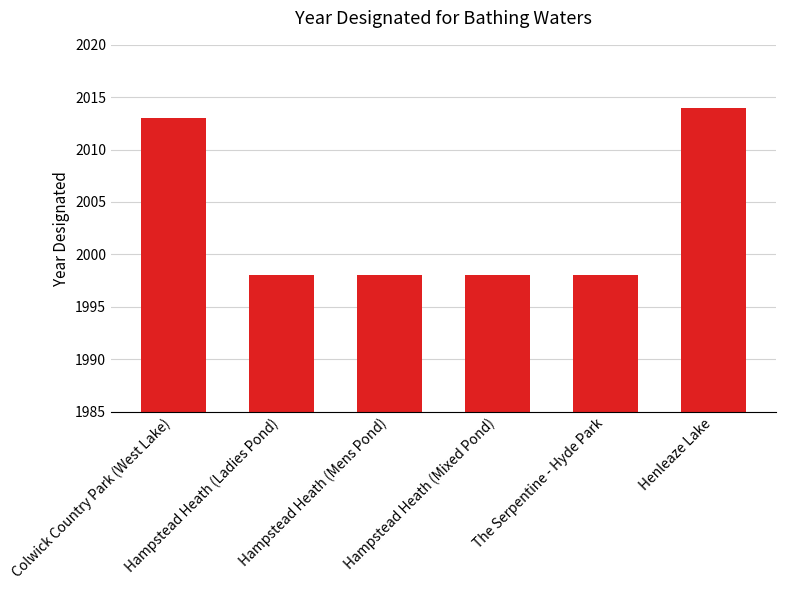

What value does the data have at Hampstead Heath (Ladies Pond), to the nearest 10?

2000